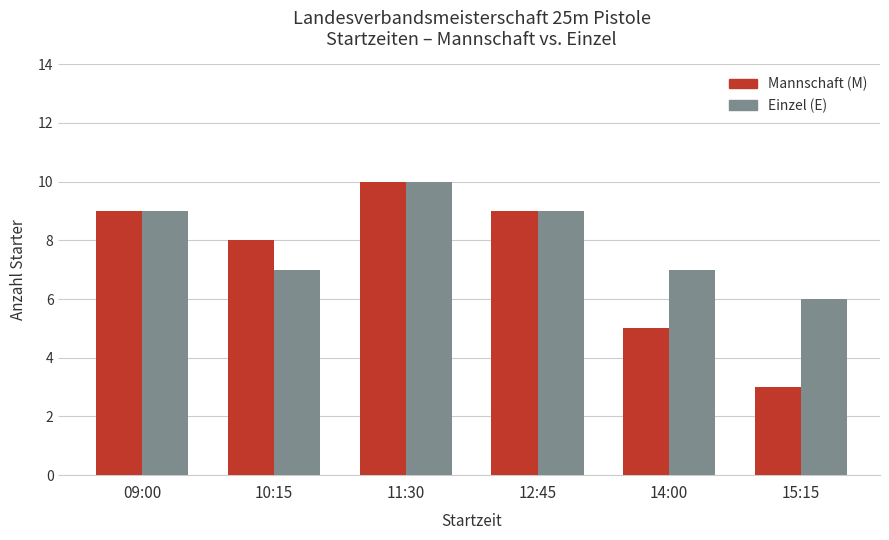

Reading left to right, extract all data points from this chart.

Mannschaft (M): 09:00=9	10:15=8	11:30=10	12:45=9	14:00=5	15:15=3
Einzel (E): 09:00=9	10:15=7	11:30=10	12:45=9	14:00=7	15:15=6